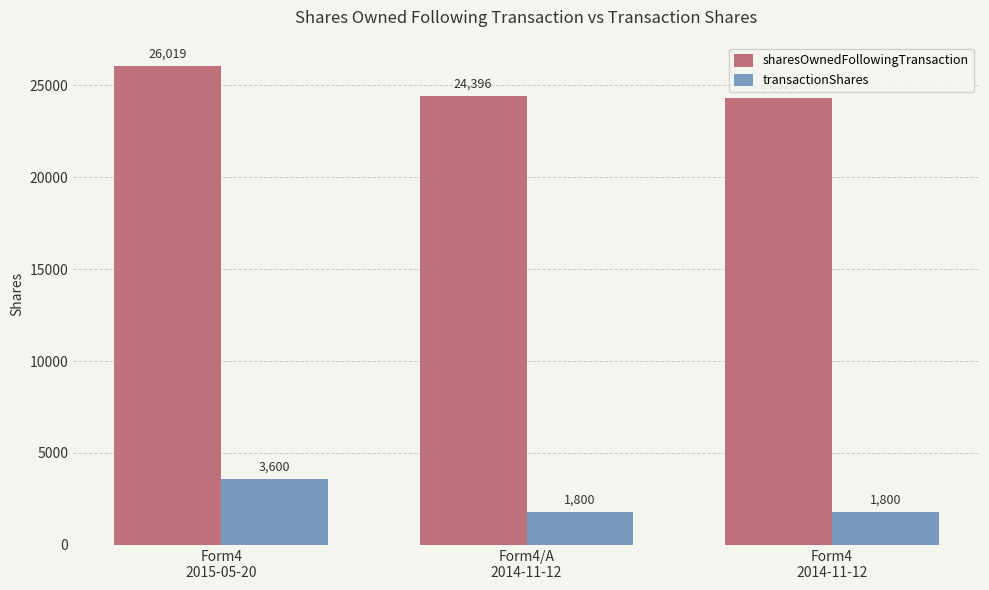

Does the chart contain stacked bars?

No